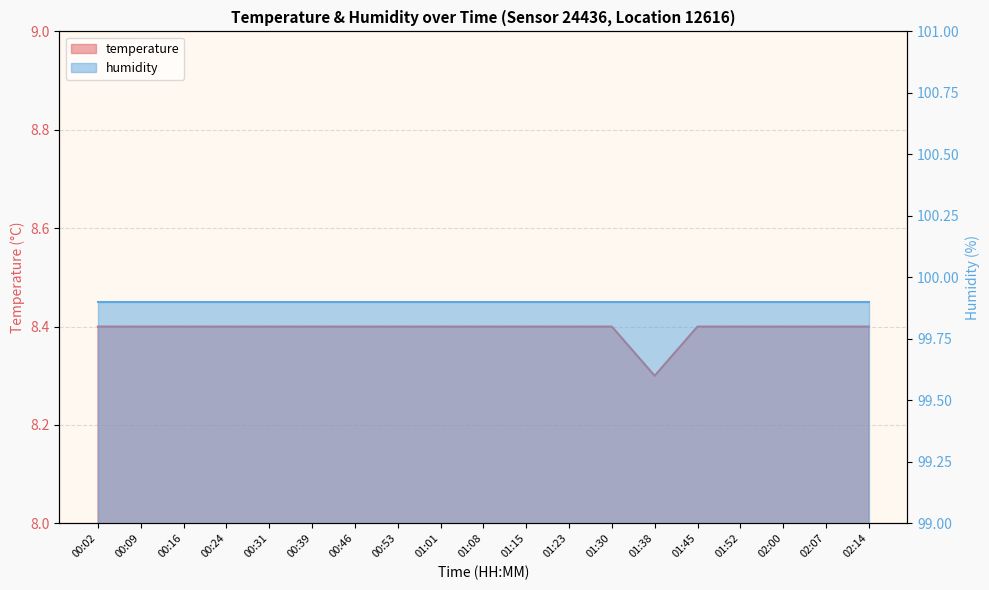

What position from the right is 01:15?

9